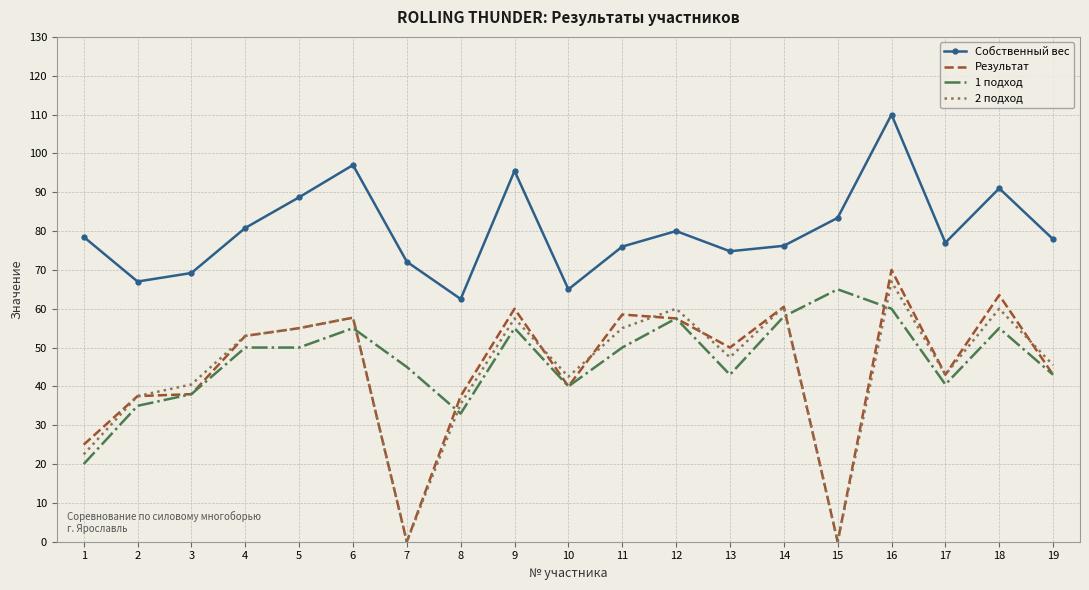

True or false: 1 подход and Собственный вес cross at least once.

False